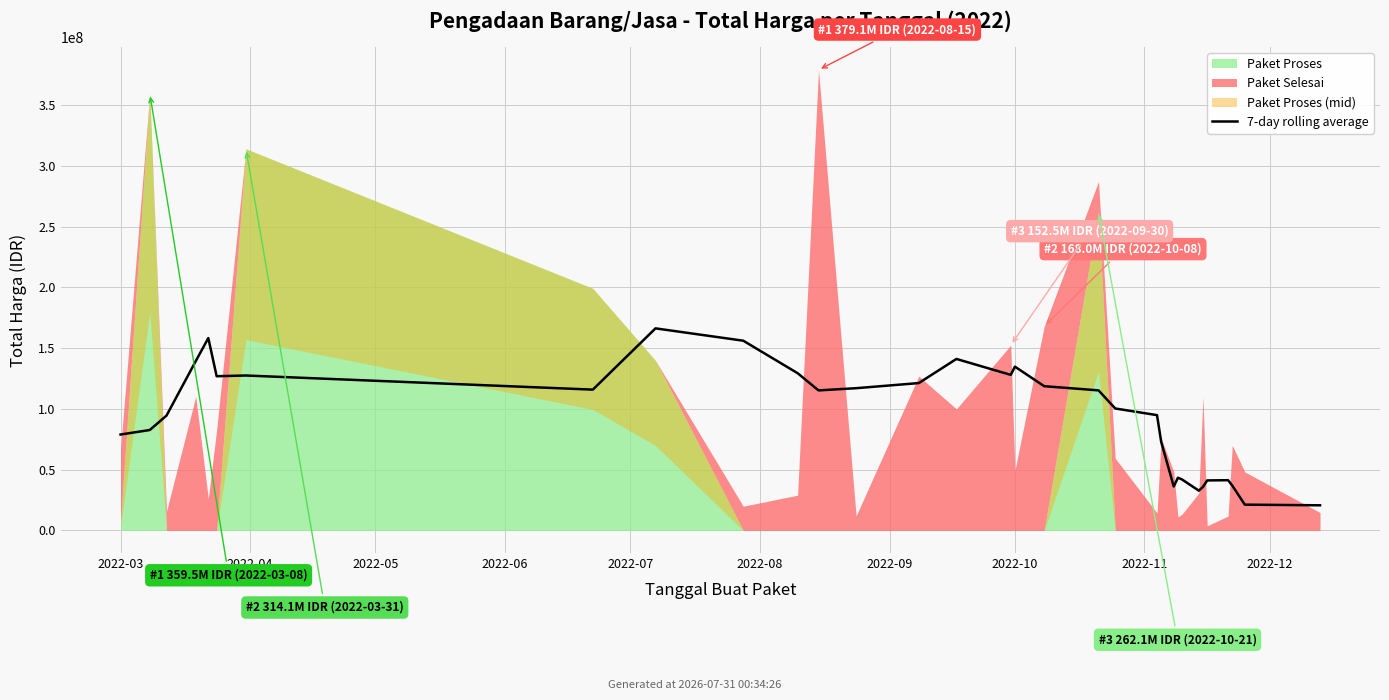

What is the sum of the values at 15 and 12?

245110735.7